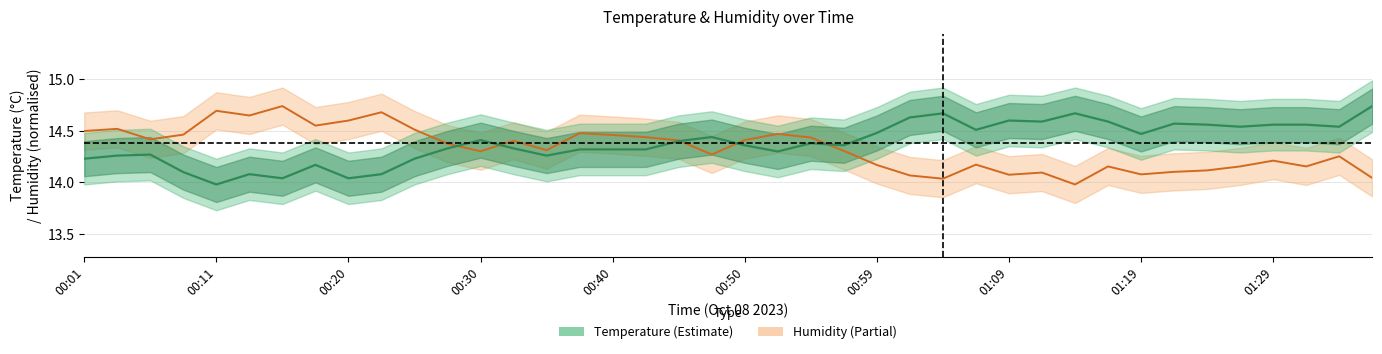

How many series are shown in this chart?

2